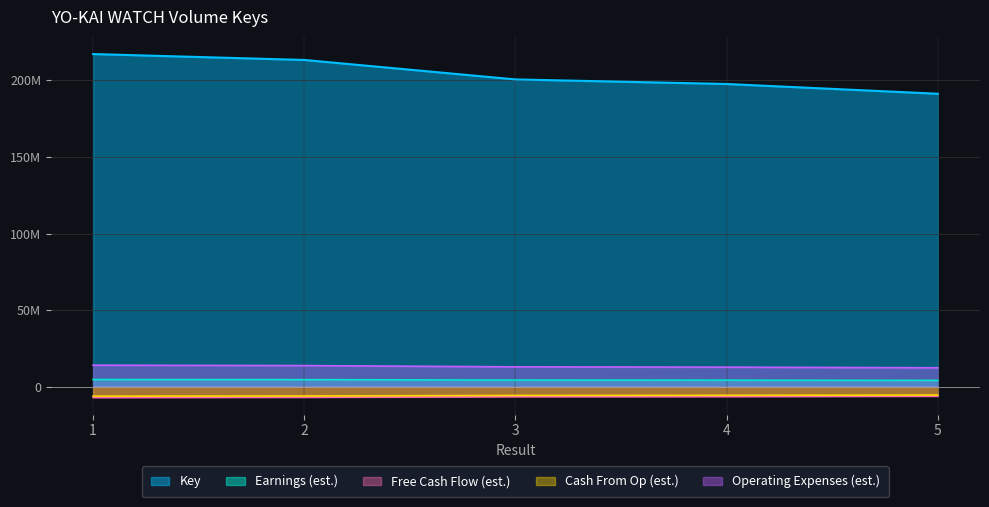

What is the average value?

204040660